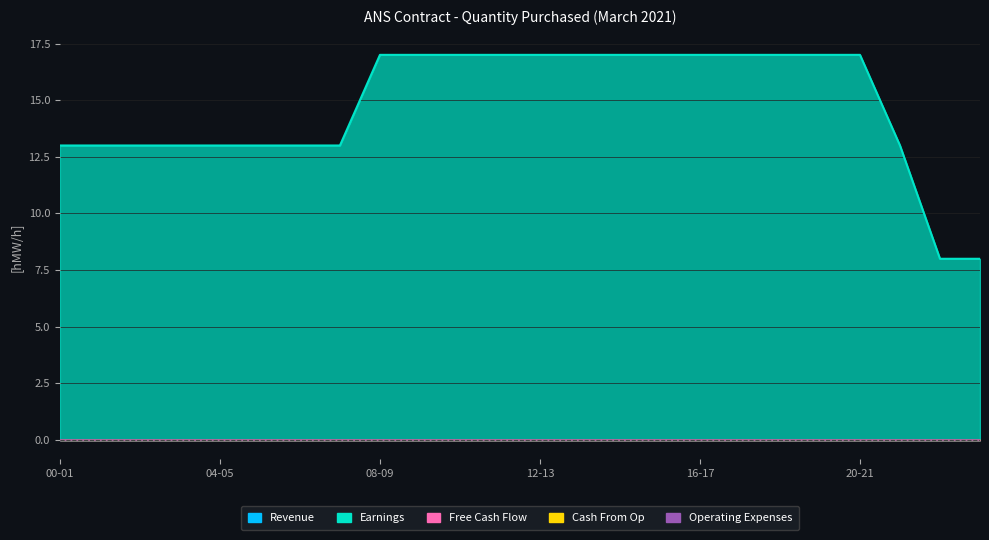

What is the difference between the Earnings values at 17-18 and 00-01?

4